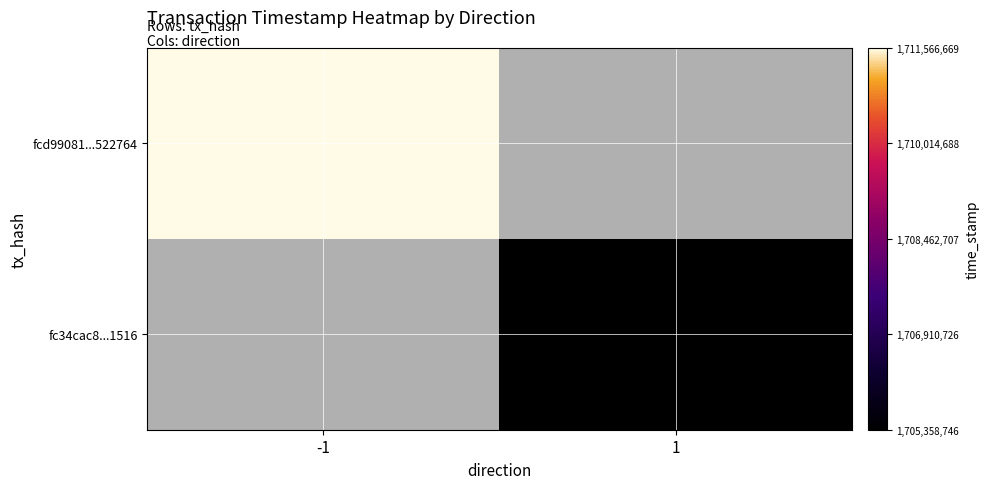

Which series has the largest range (max minus min)?

fcd99081...522764